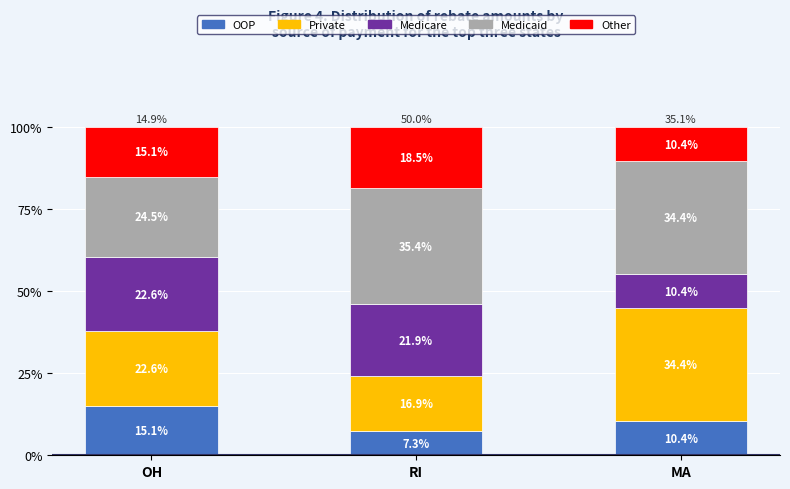

Where is OOP nearest to the value 11?

MA